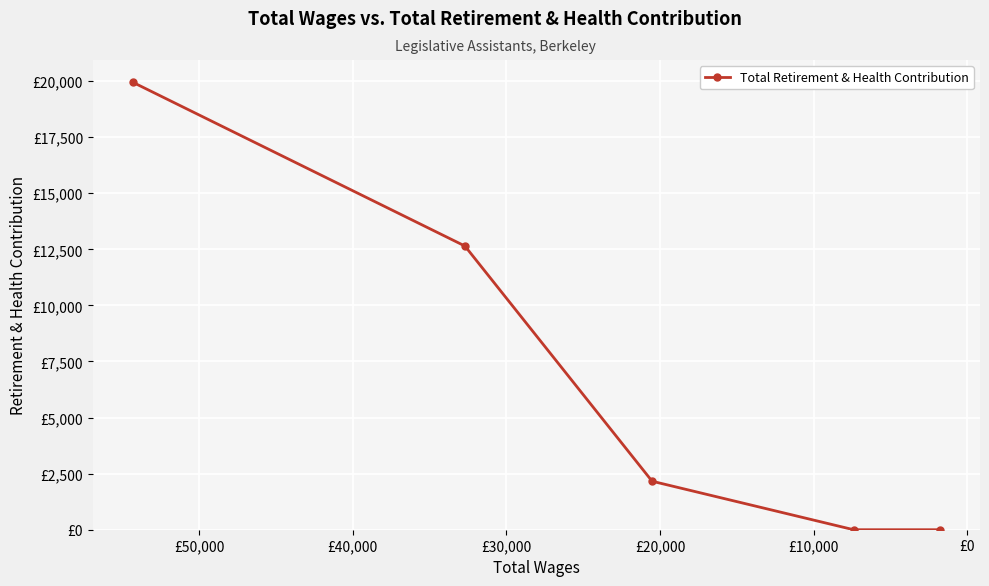

Reading right to left, what are all the values shown in this chart?

0	0	2162	12647	19942